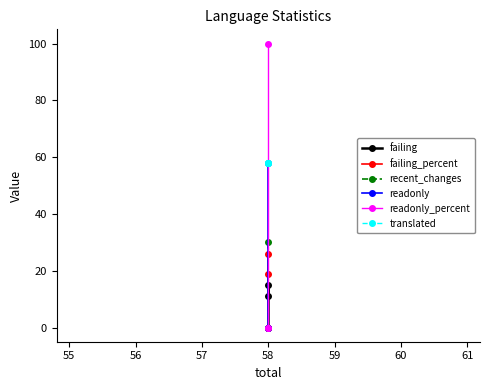

How many lines are shown in the chart?

6